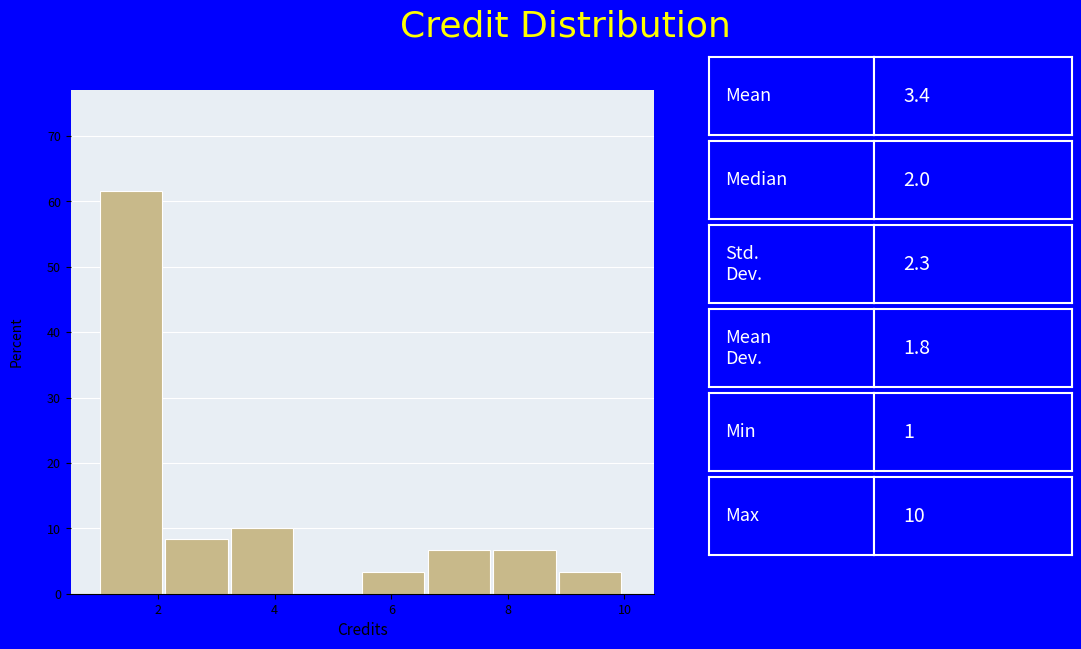

Which range on the x-axis has the tallest bar?

1.0 to 2.2